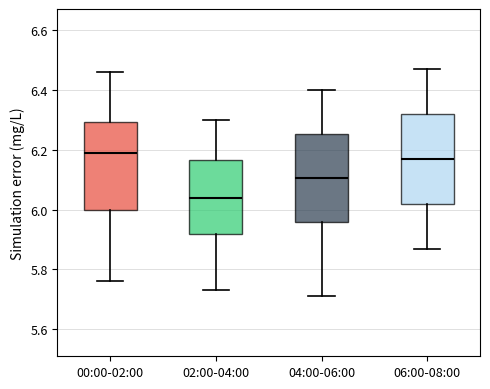

Reading left to right, read every box against the y-axis: the position of its median line, the range the box covers, and the ends of its whiskers. The values are not printed on the chart, so give them approximately, as read against the axis.

00:00-02:00: median 6.20, box 6.00 to 6.30, whiskers 5.76 to 6.46
02:00-04:00: median 6.04, box 5.92 to 6.16, whiskers 5.74 to 6.30
04:00-06:00: median 6.10, box 5.96 to 6.26, whiskers 5.72 to 6.40
06:00-08:00: median 6.18, box 6.02 to 6.32, whiskers 5.88 to 6.48